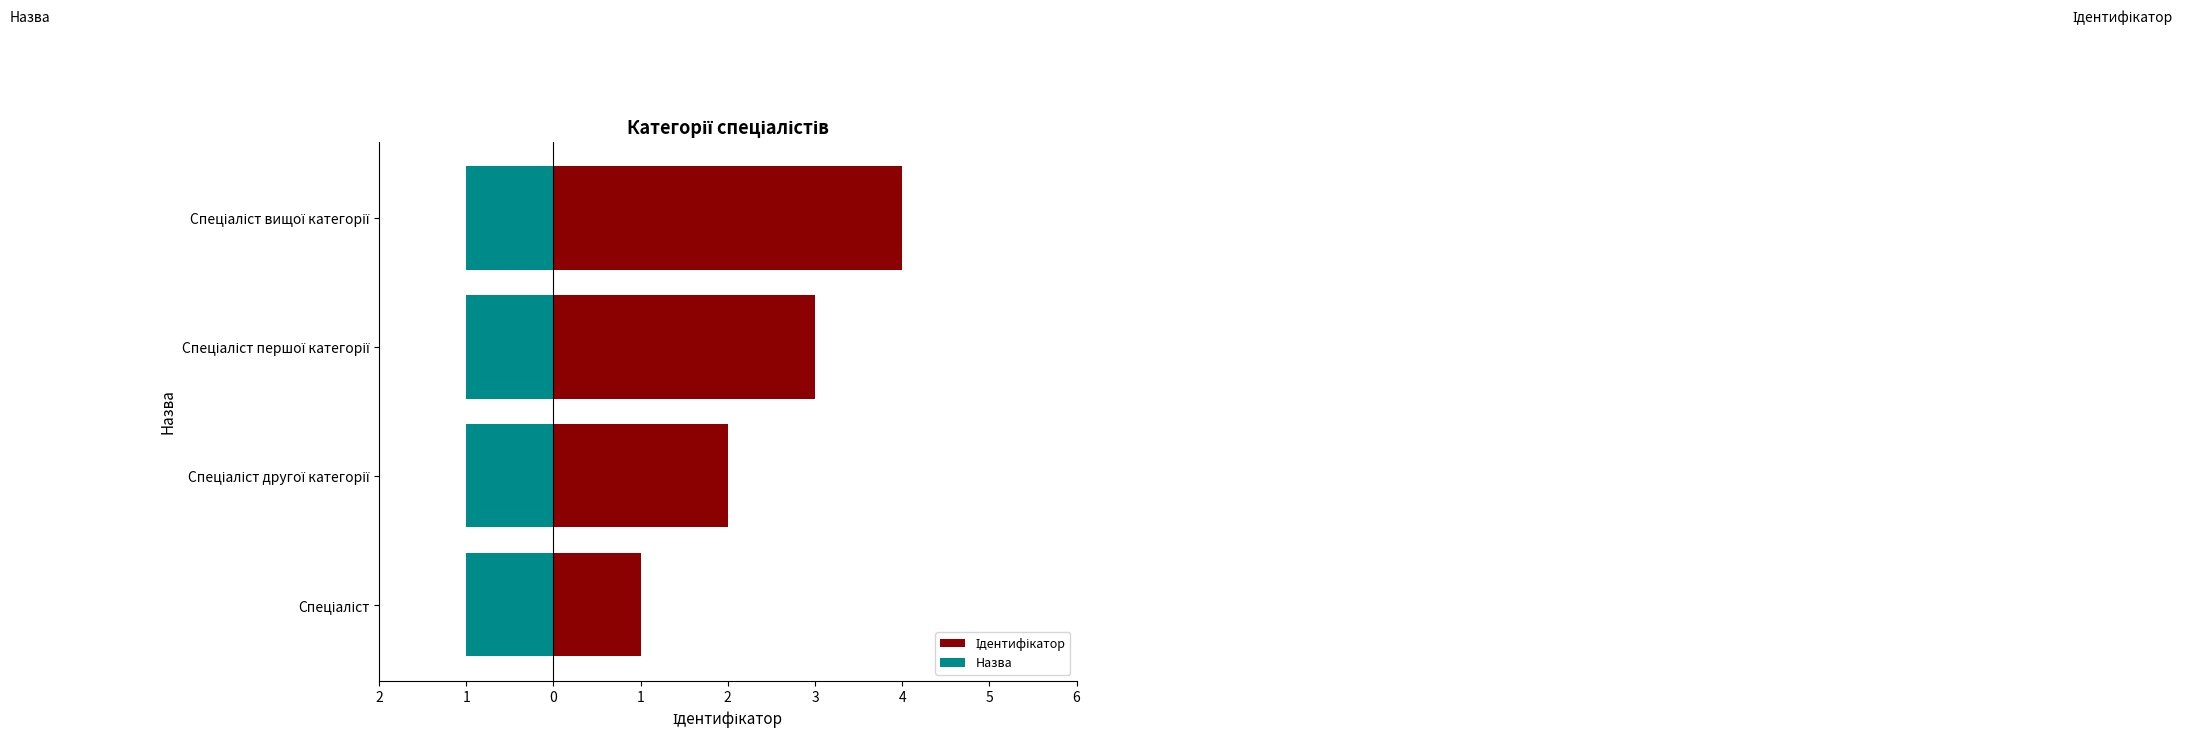

The value of Назва at 0 is 1.1. True or false?

False